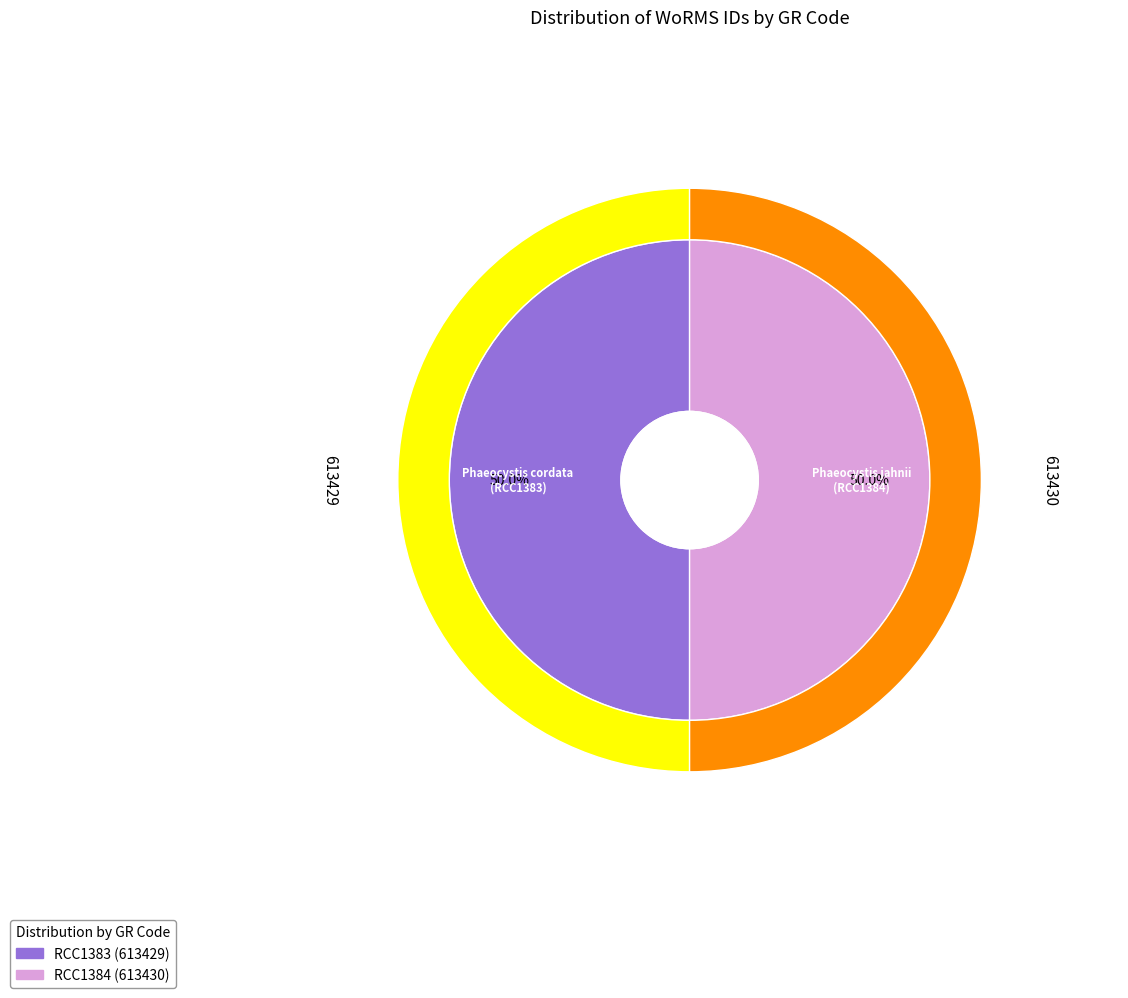

Between RCC1383 and RCC1384, which is larger?

RCC1384